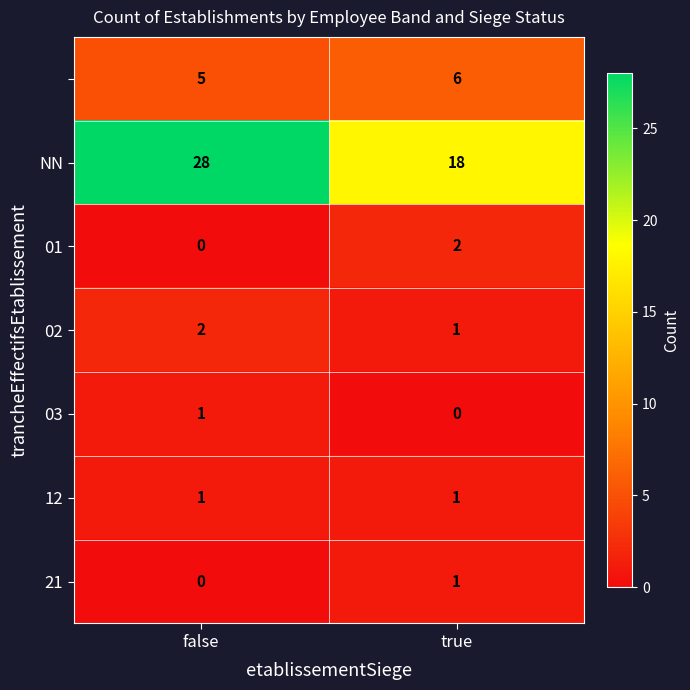

At which category is the sum across all series the highest?

false